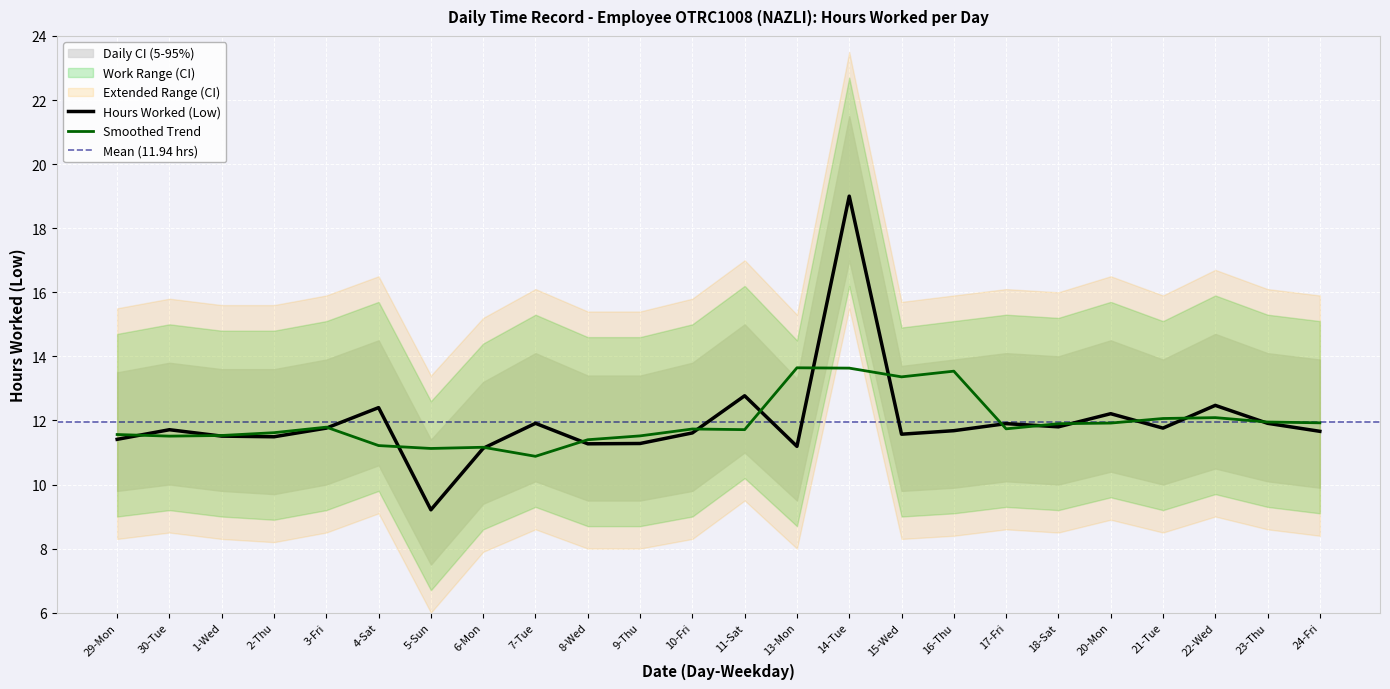

Is it true that Hours Worked (Low) equals 11.6 at 15-Wed?

True